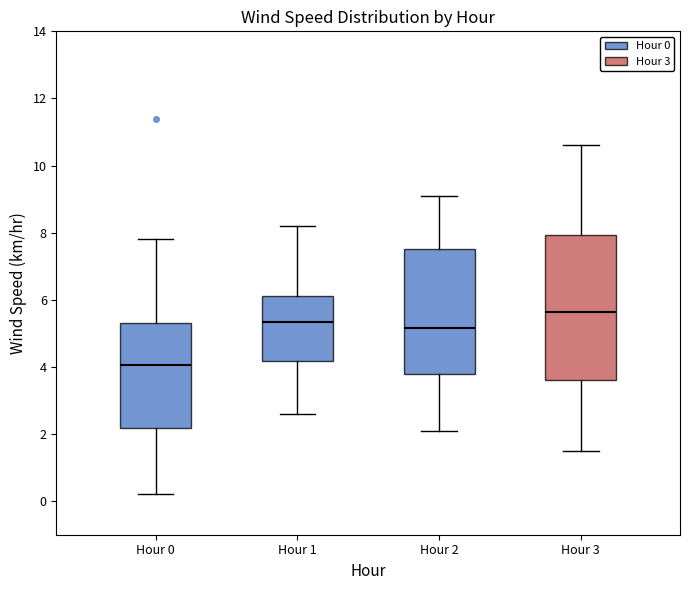

Which box's median line is the highest?

Hour 3